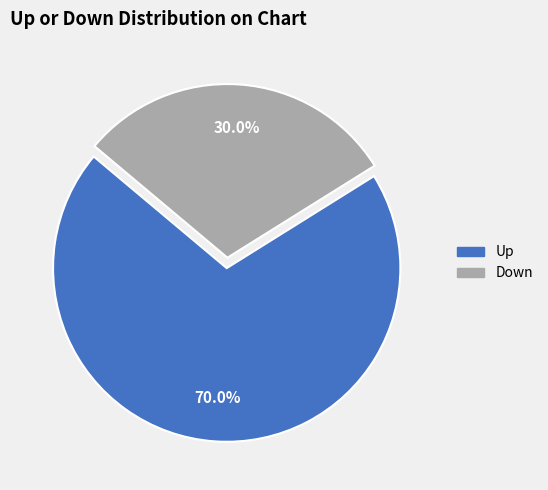

Is there a majority slice in this chart?

Yes